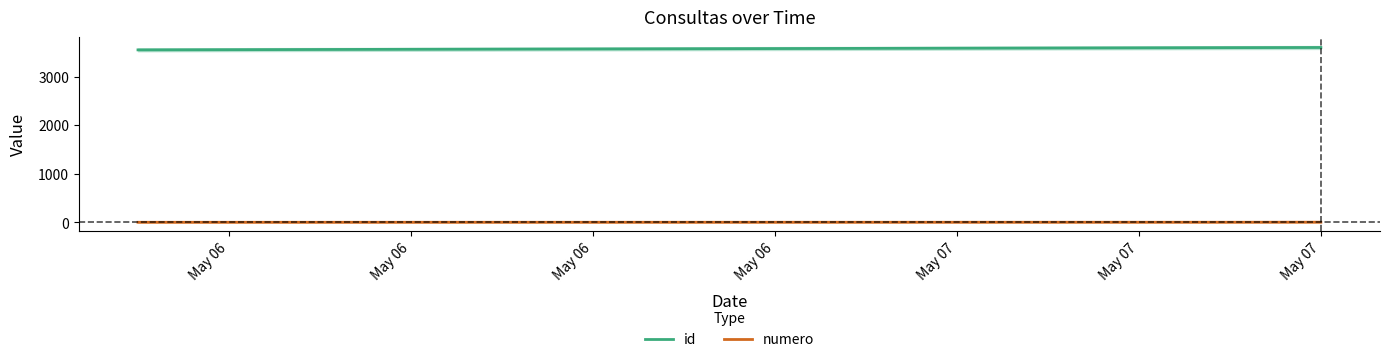

Which series has the largest range (max minus min)?

id